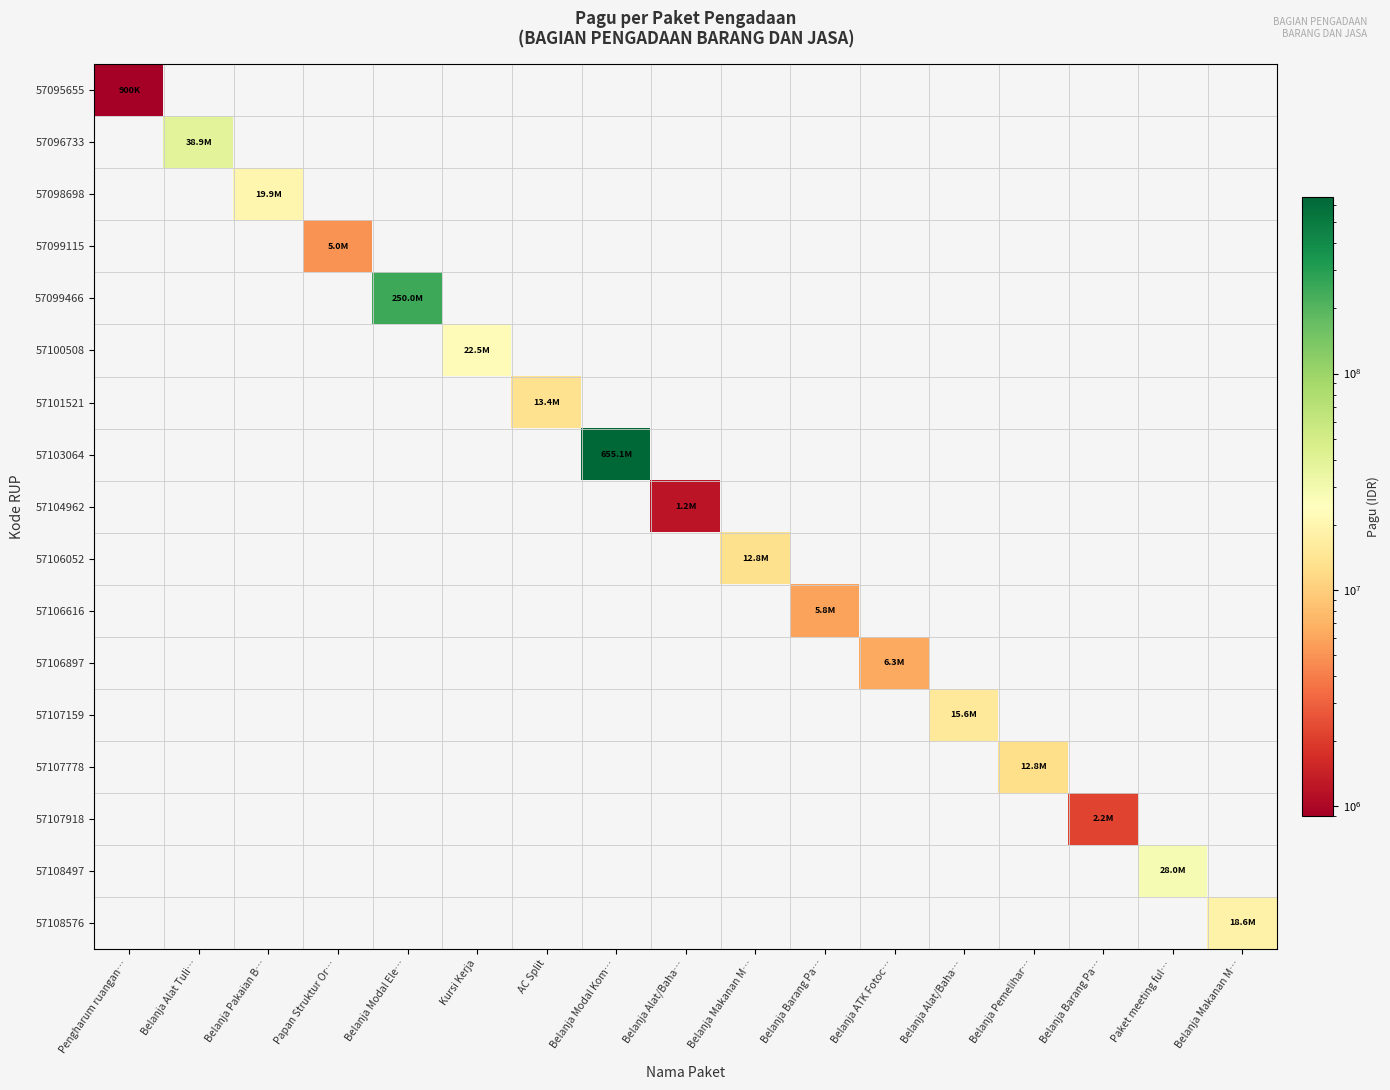

What is the maximum value shown in the chart?

655103370